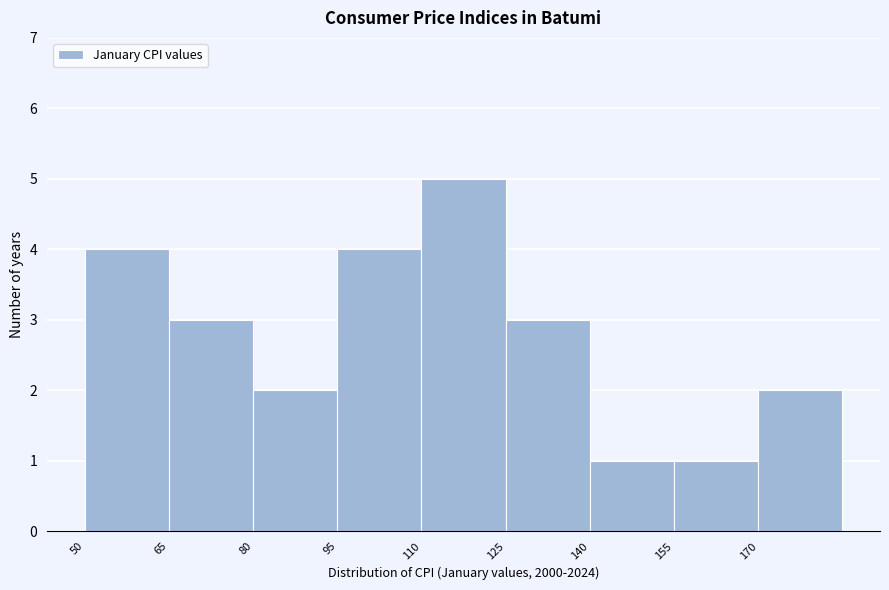

How tall is the bar that spans 155 to 170 on the x-axis? Neither the bar edges nor the heights are printed on the chart, so give them approximately, as read against the axes.

1